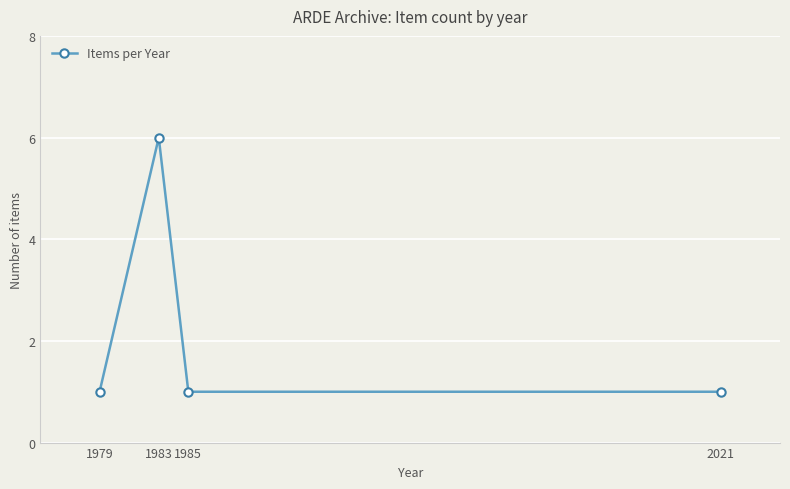

Reading left to right, extract all data points from this chart.

1979=1	1983=6	1985=1	2021=1